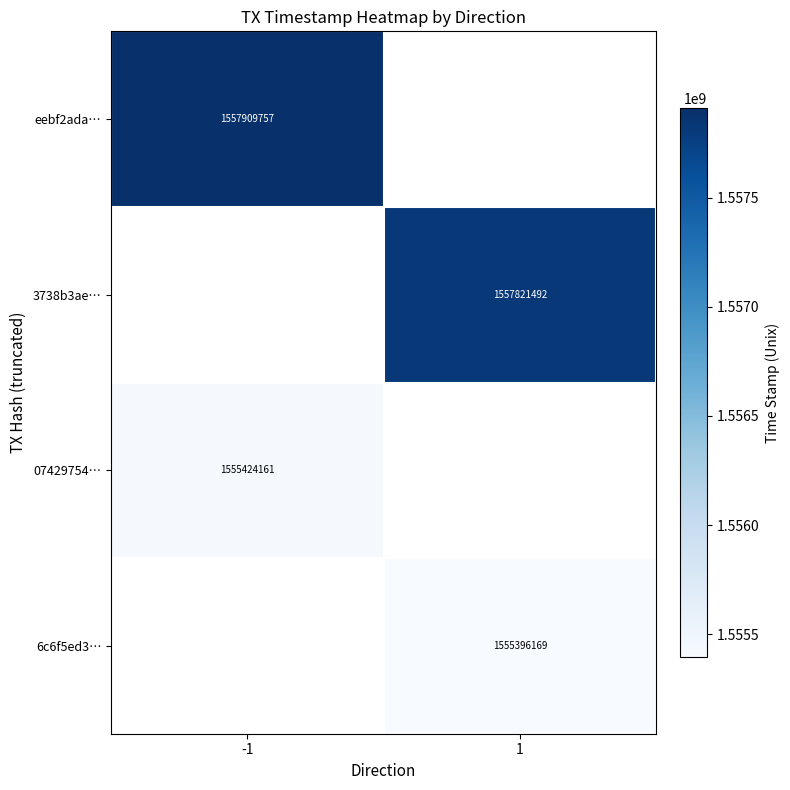

Is it true that 6c6f5ed3… equals 441275103 at 1?

False